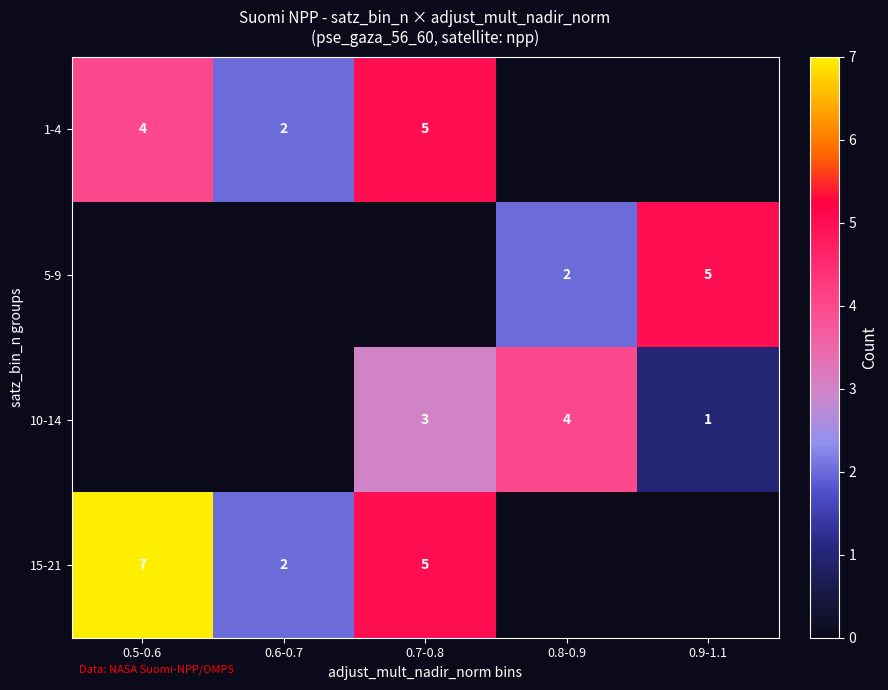

True or false: 1-4 has a value of 2 at 0.6-0.7.

True